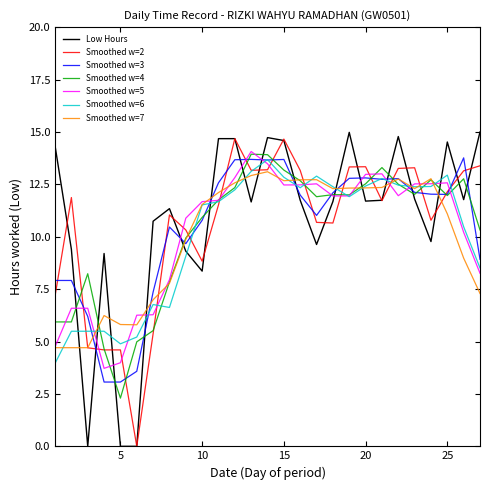

True or false: Low Hours and Smoothed w=4 cross at least once.

True